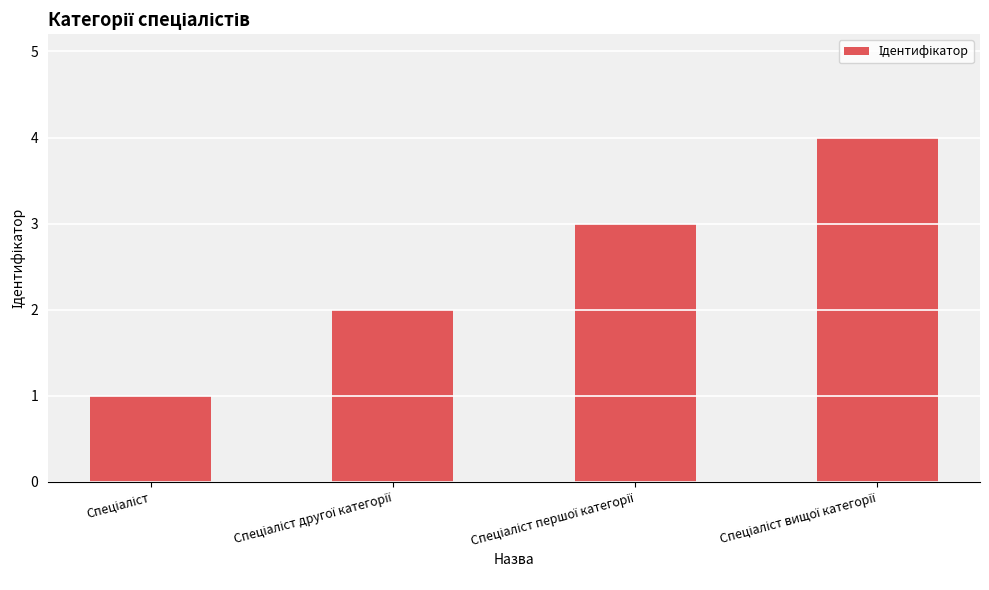

What is the maximum value shown in the chart?

4